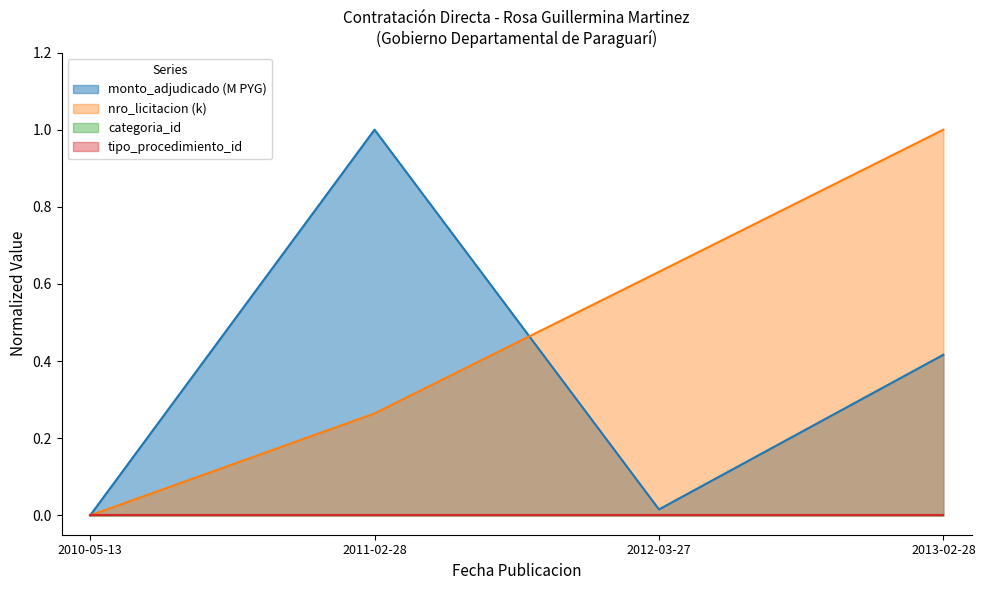

What position from the right is 2010-05-13?

4